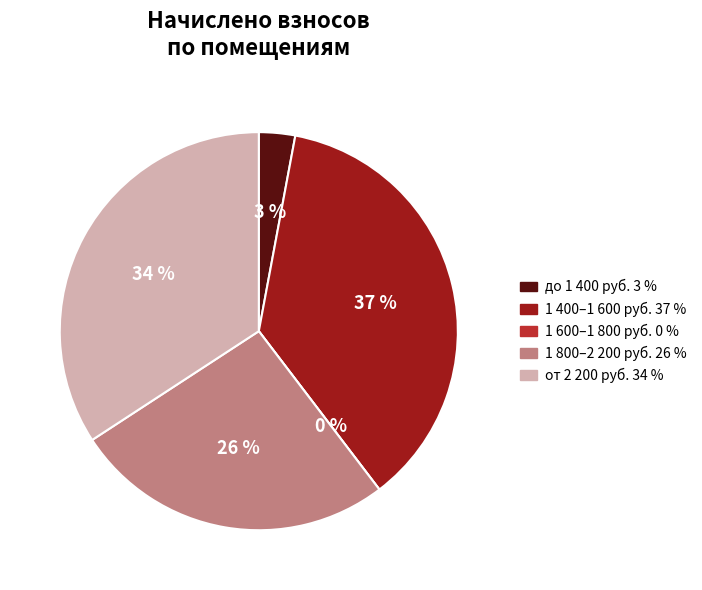

Between 9 and 21, which is larger?

21